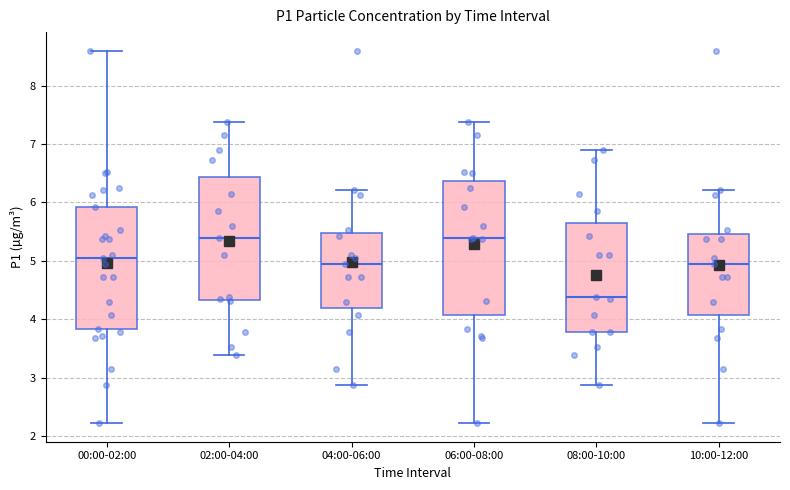

Reading left to right, read every box against the y-axis: the position of its median line, the range the box covers, and the ends of its whiskers. The values are not printed on the chart, so give them approximately, as read against the axis.

00:00-02:00: median 5.1, box 3.8 to 5.9, whiskers 2.2 to 8.6
02:00-04:00: median 5.4, box 4.3 to 6.4, whiskers 3.4 to 7.4
04:00-06:00: median 5.0, box 4.2 to 5.5, whiskers 2.9 to 6.2
06:00-08:00: median 5.4, box 4.1 to 6.4, whiskers 2.2 to 7.4
08:00-10:00: median 4.4, box 3.8 to 5.6, whiskers 2.9 to 6.9
10:00-12:00: median 5.0, box 4.1 to 5.5, whiskers 2.2 to 6.2